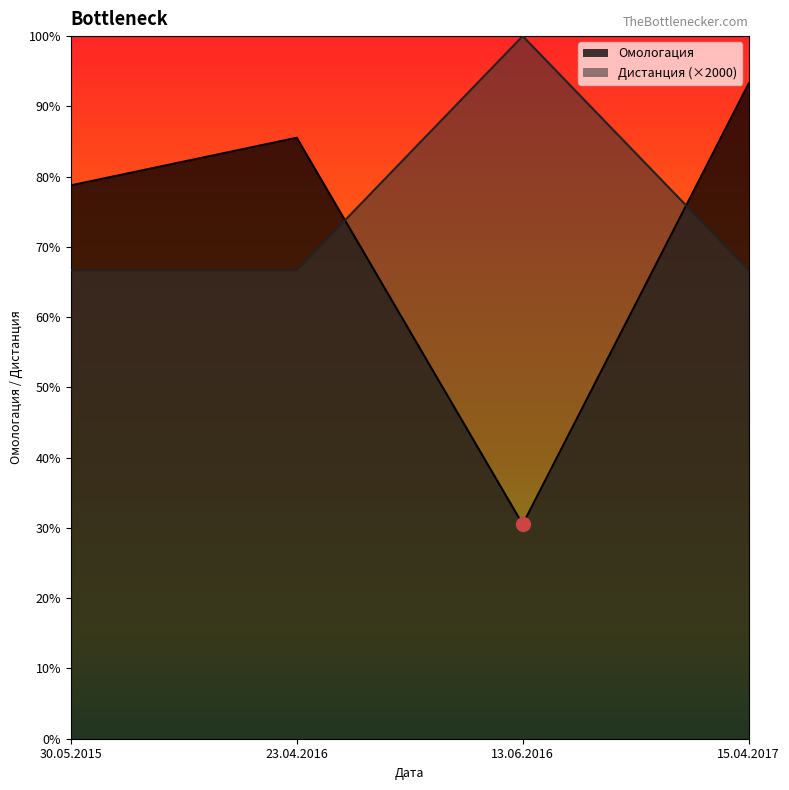

Which series has the largest total across all categories?

Дистанция (×2000)